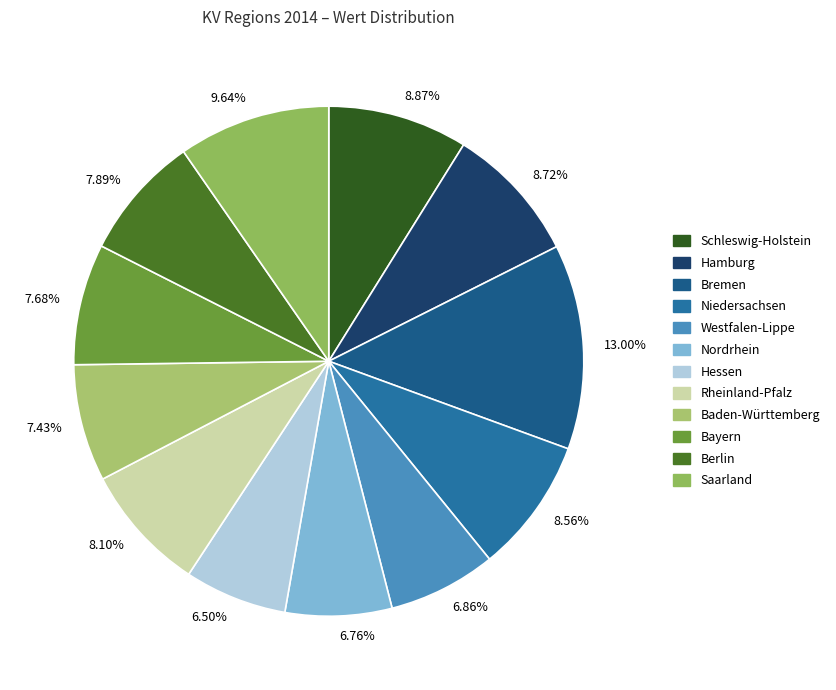

True or false: Hamburg accounts for 9% of the total.

True